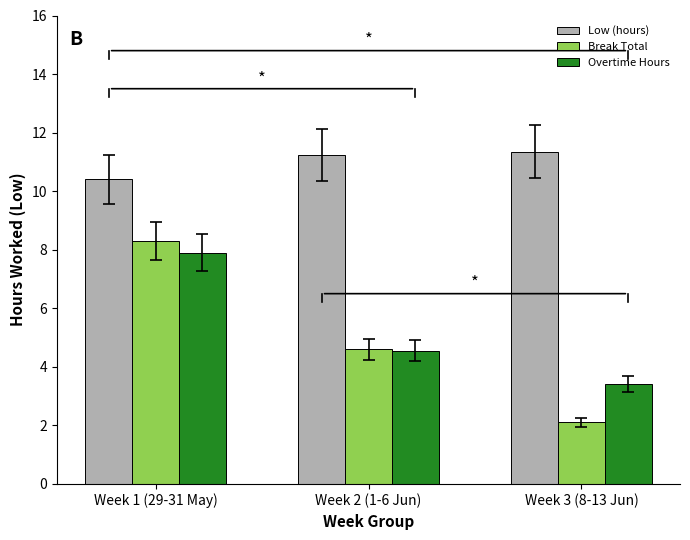

How many values in the Overtime Hours series are below 4?

1